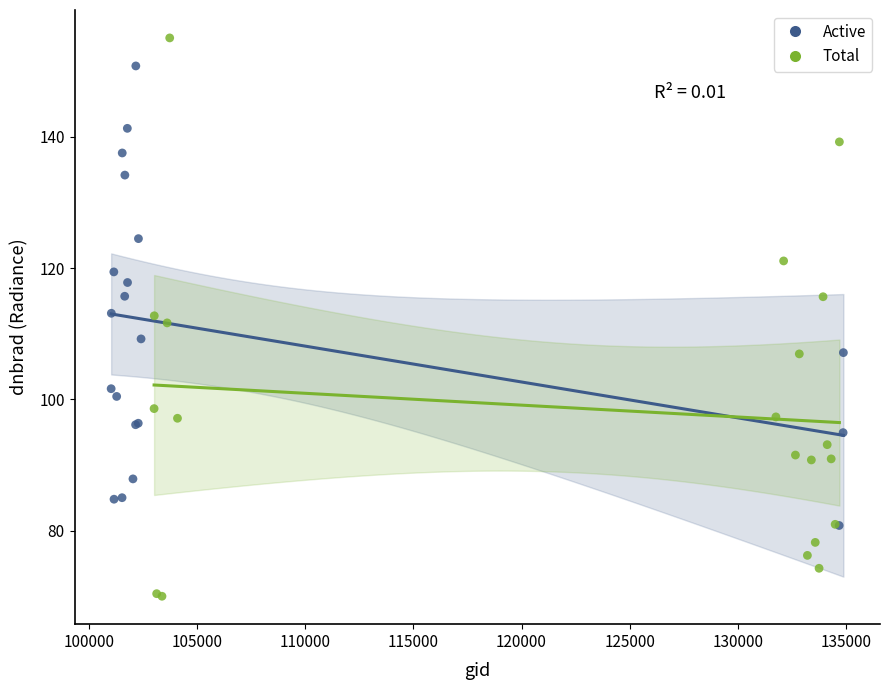

Which series reaches the minimum Y coordinate?

Total